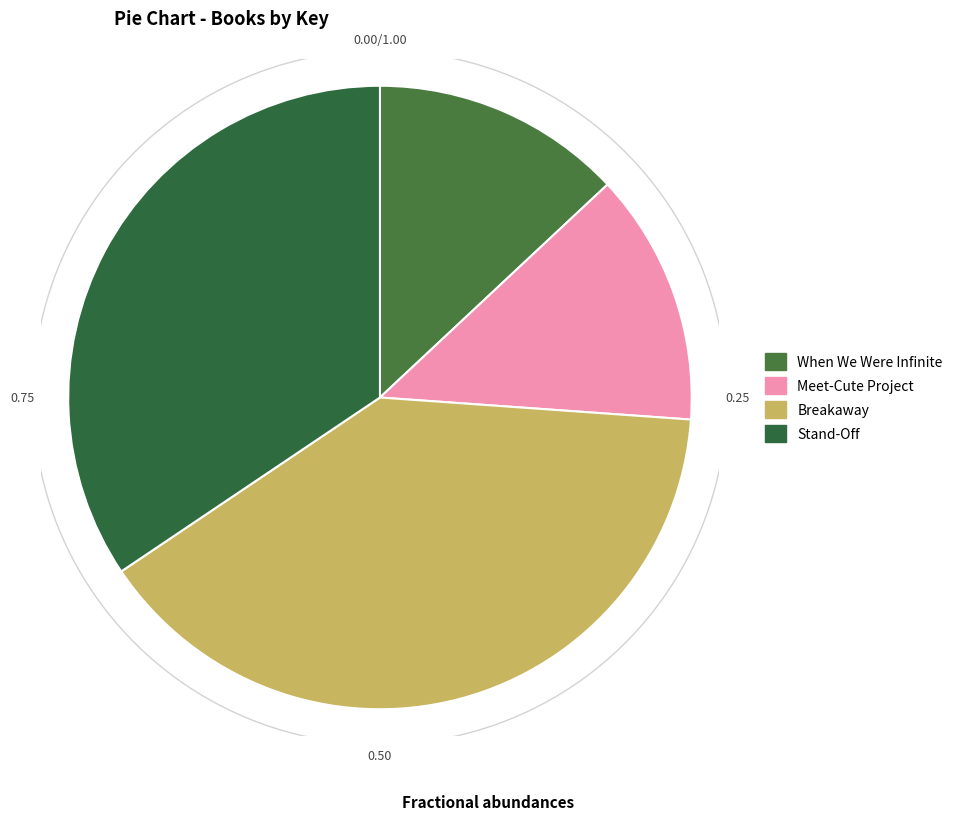

True or false: When We Were Infinite accounts for 3% of the total.

False